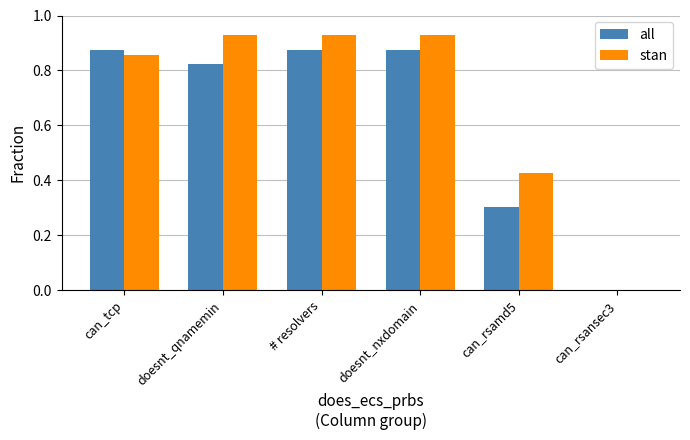

Count the all values in the range 0 to 1.

6